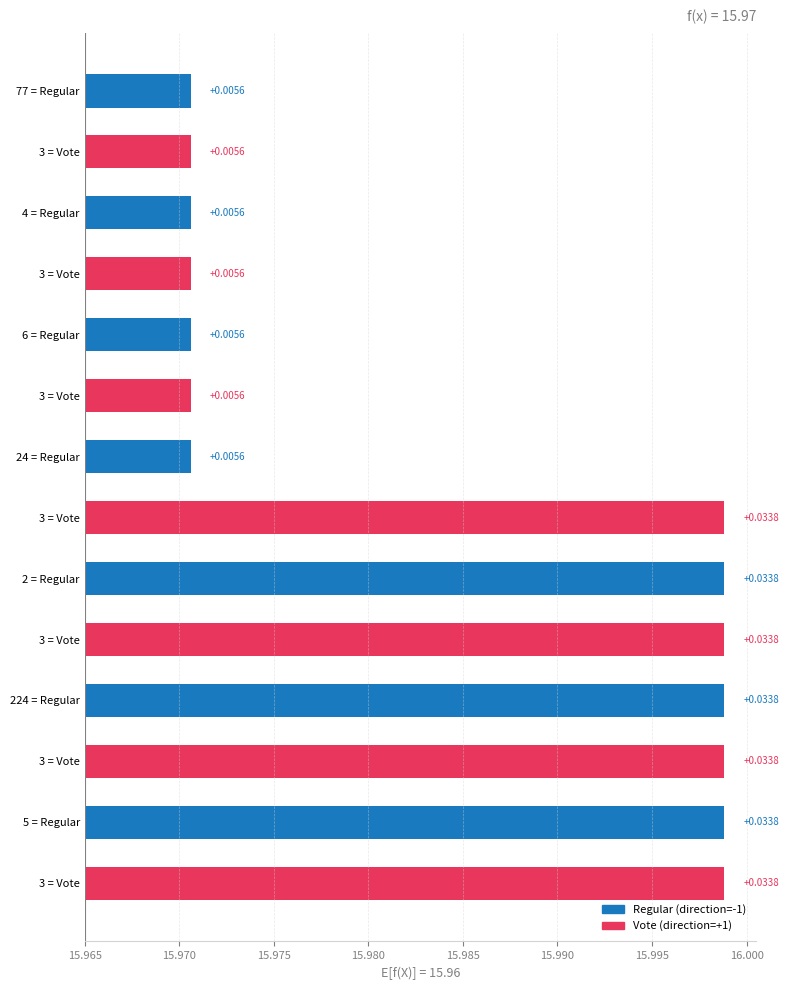

What is the label of the 14th bar from the left?

3 = Vote